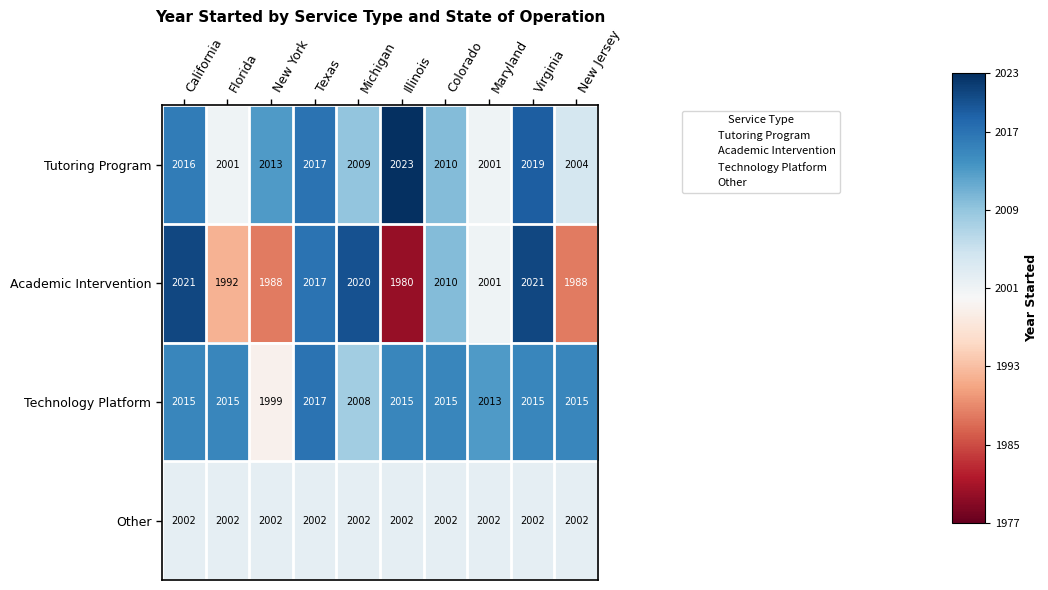

What is the difference between the highest and lowest values at Florida?

23